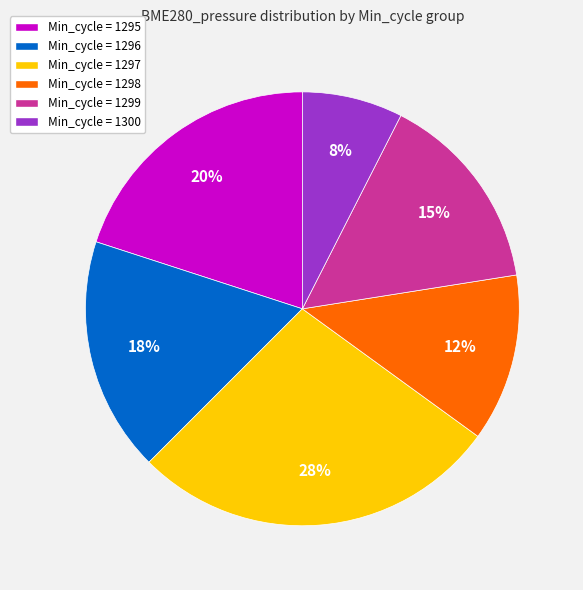

True or false: Min_cycle = 1298 accounts for 12% of the total.

True